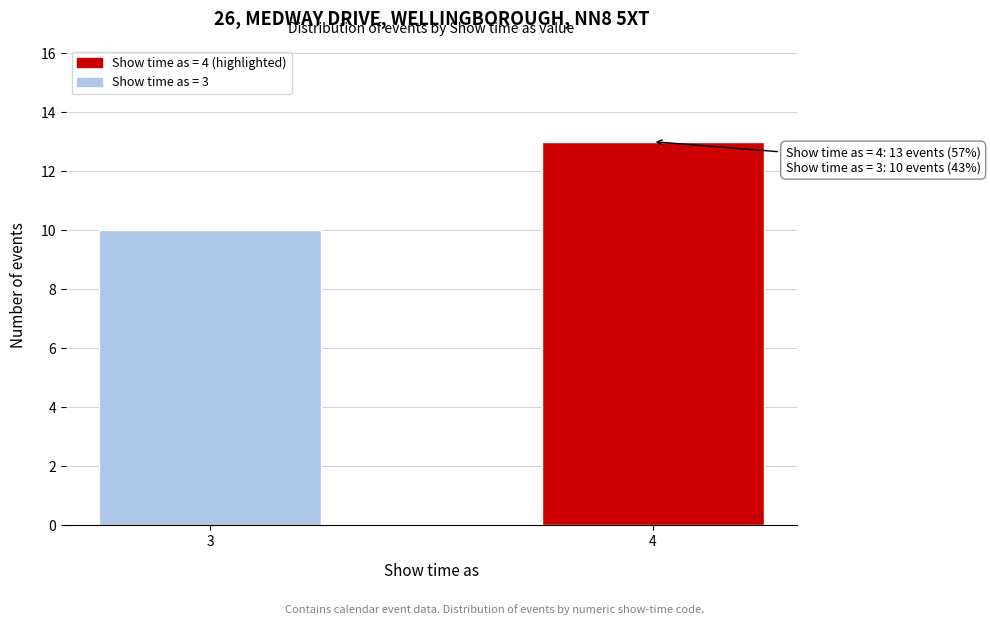

Reading left to right, what are all the values shown in this chart?

10	13